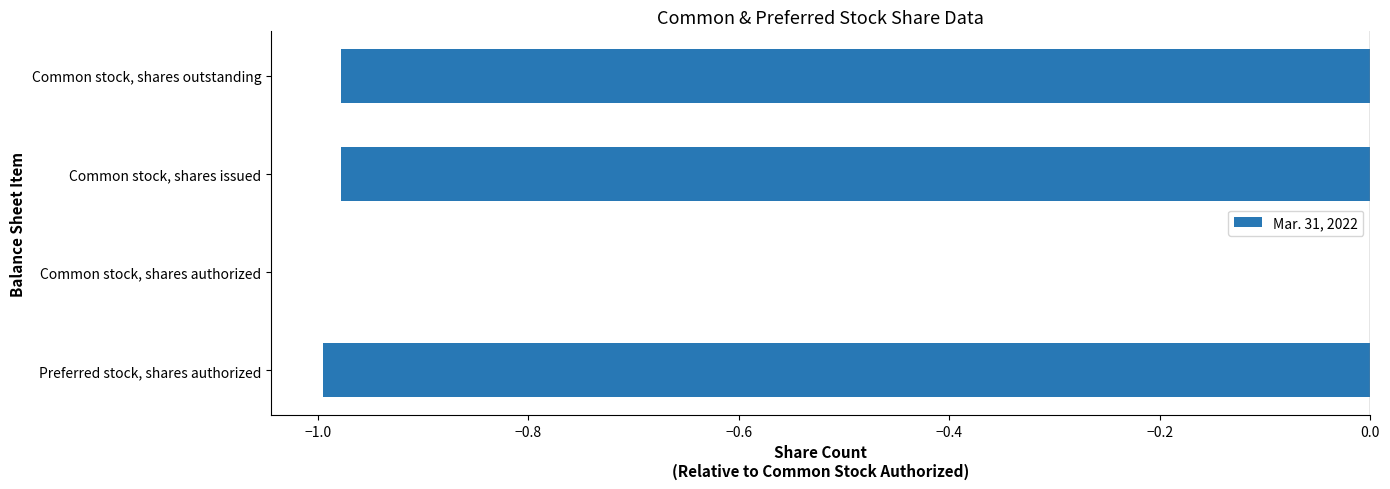

Between Common stock, shares issued and Common stock, shares authorized, which is larger?

Common stock, shares authorized